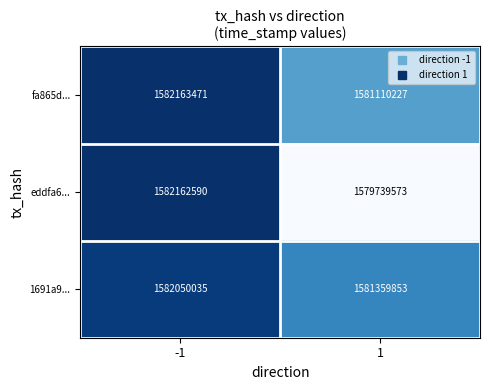

The fa865d... series shows 1581110227 at 1. True or false?

True